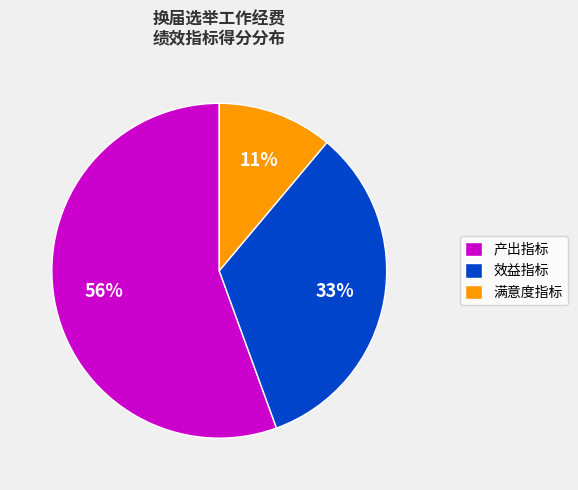

How many segments does this pie chart have?

3